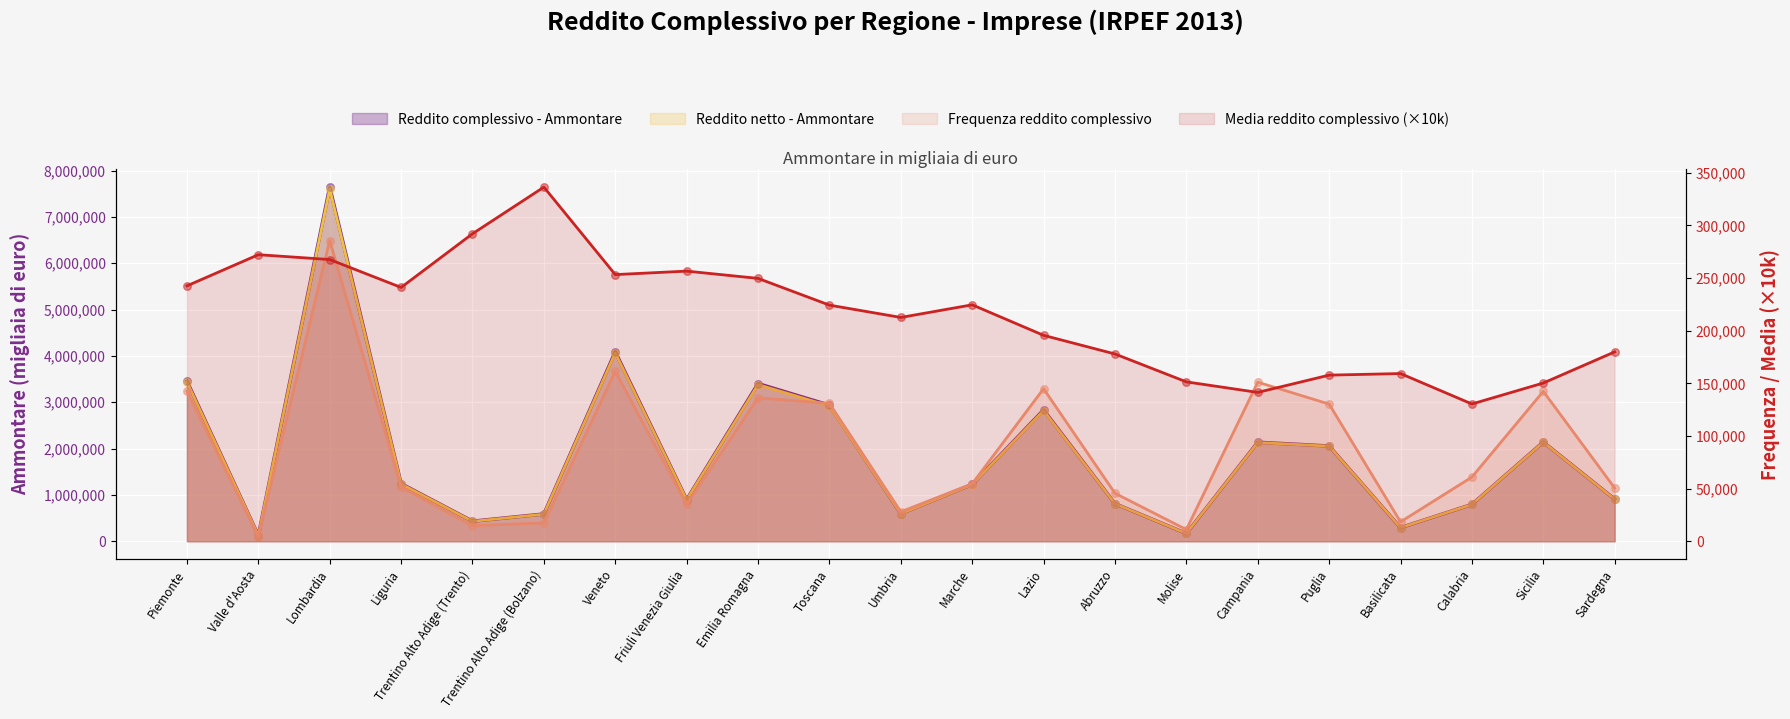

At which category is the sum across all series the highest?

Lombardia